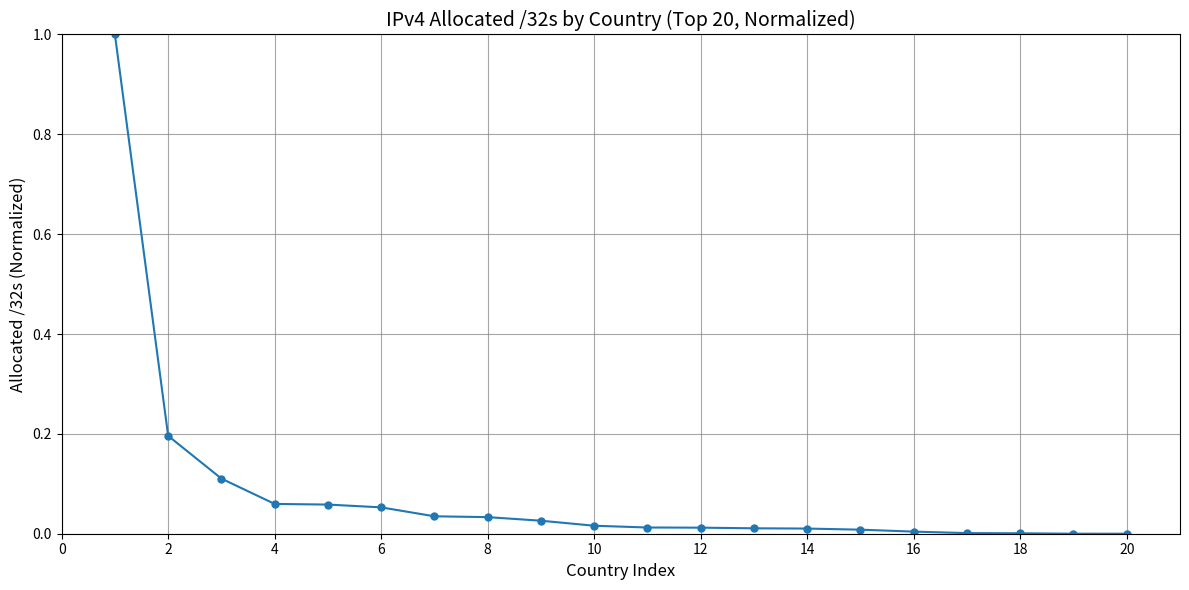

What is the difference between the maximum and minimum values?

1.0